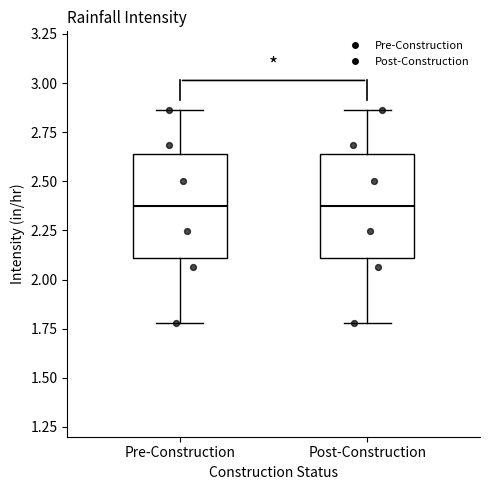

Where does the lower whisker of the box for Post-Construction end on the y-axis? The values are not printed on the chart, so give them approximately, as read against the axis.

1.80